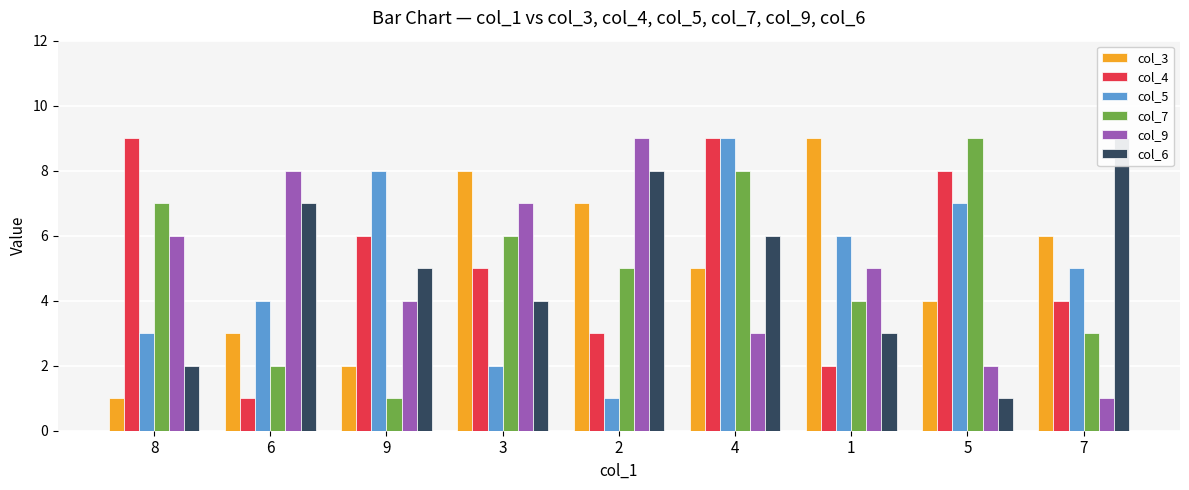

What is the average value of the col_3 series?

5